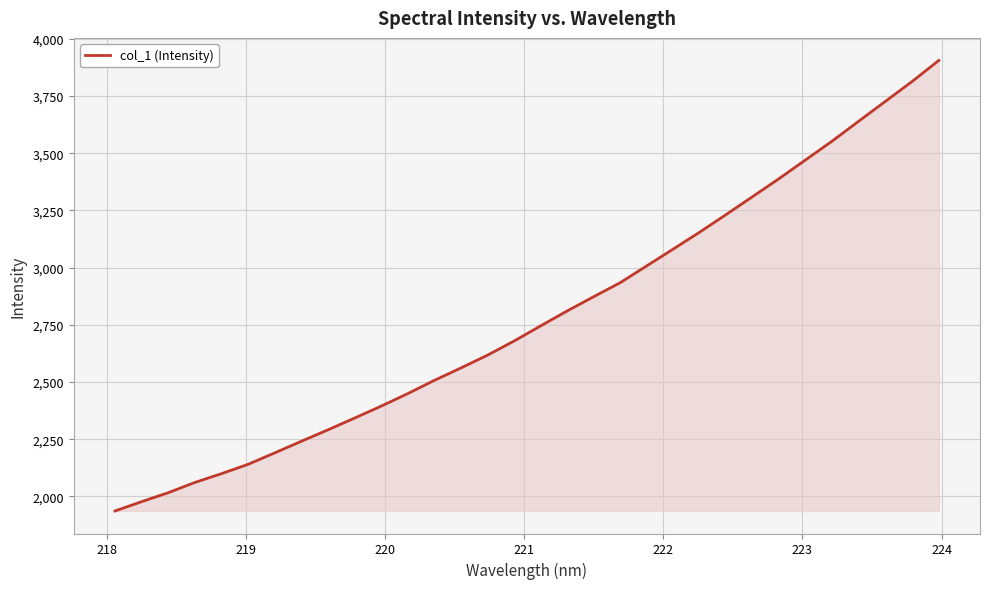

What is the maximum value shown in the chart?

3905.6